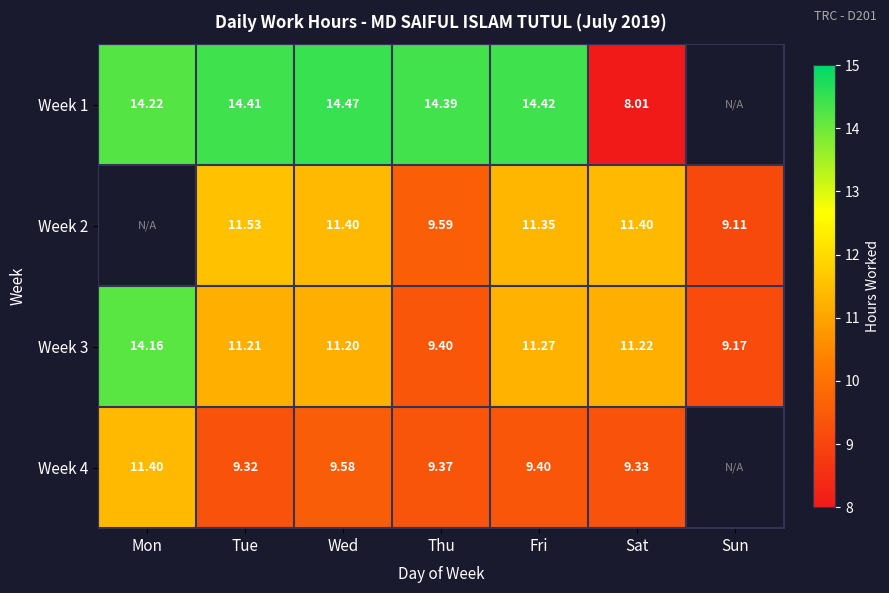

Which category has the lowest value in the Week 3 series?

Sun